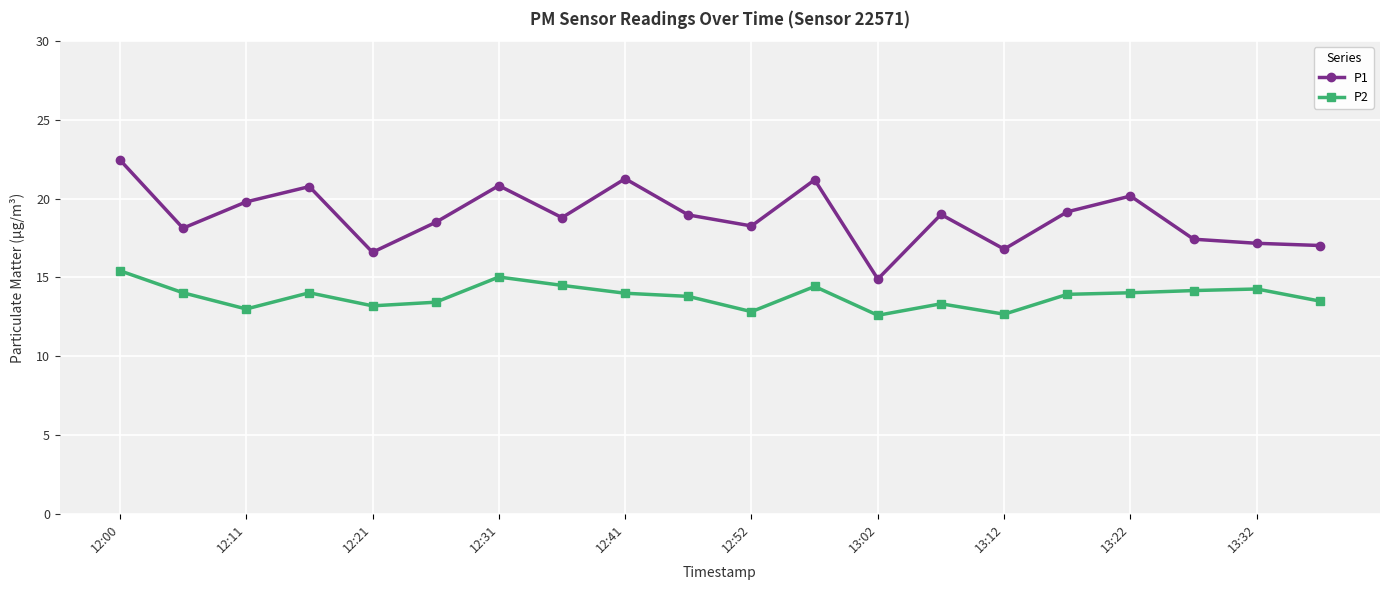

Which series has the widest spread of values?

P1